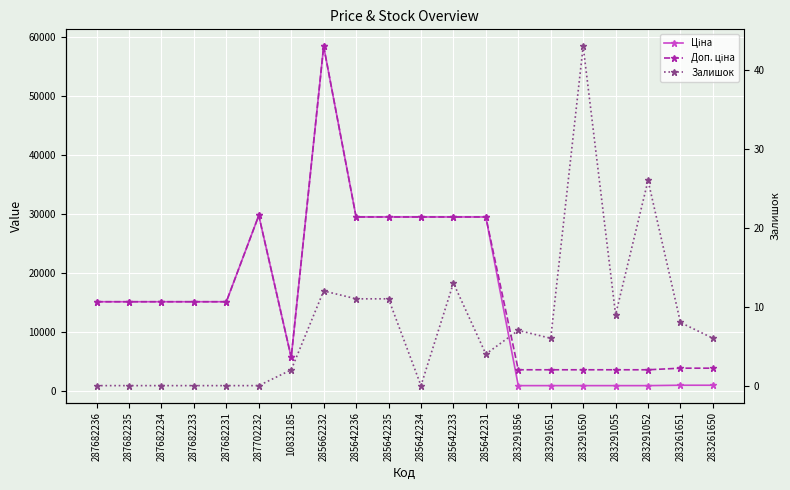

At which label does Ціна reach its minimum?

283291856